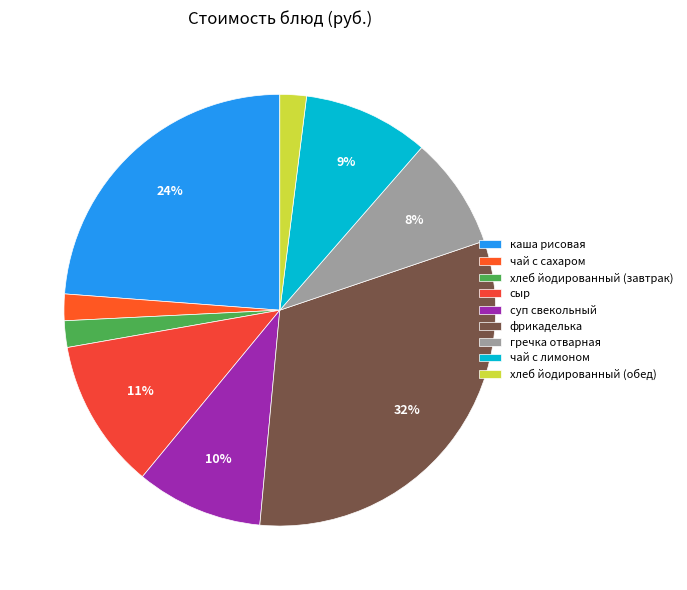

Does any single category account for the majority?

No